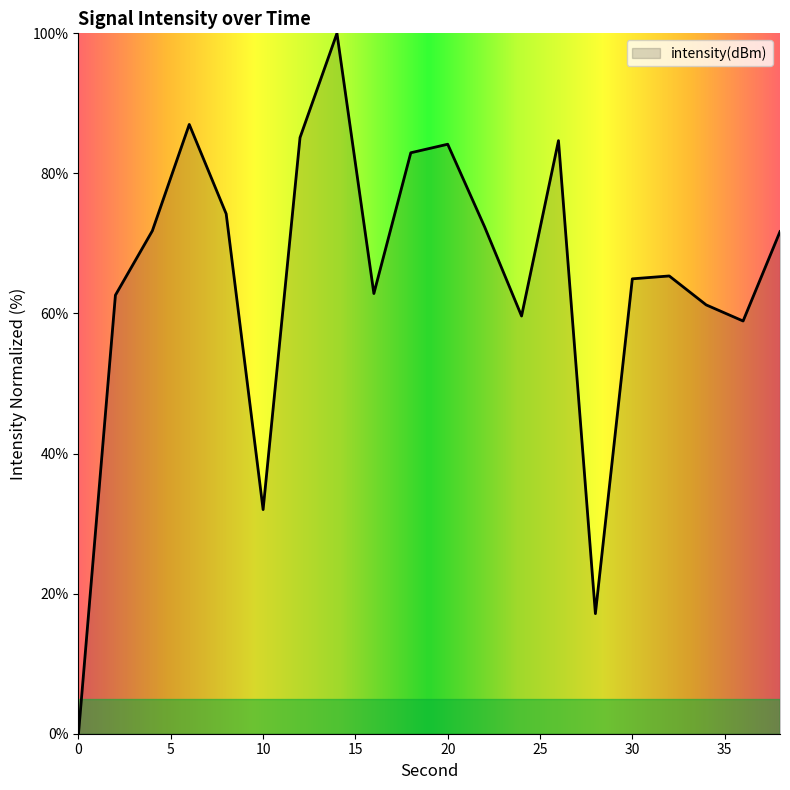

What is the difference between the maximum and minimum values?

100.0